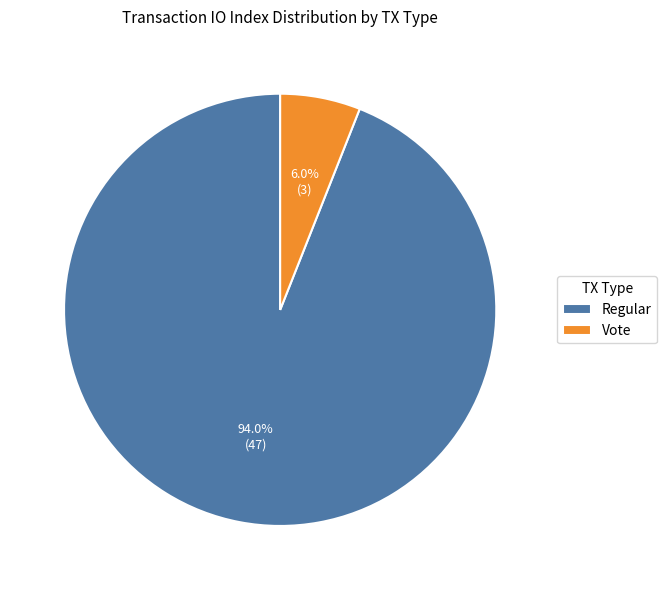

Between Regular and Vote, which is larger?

Regular